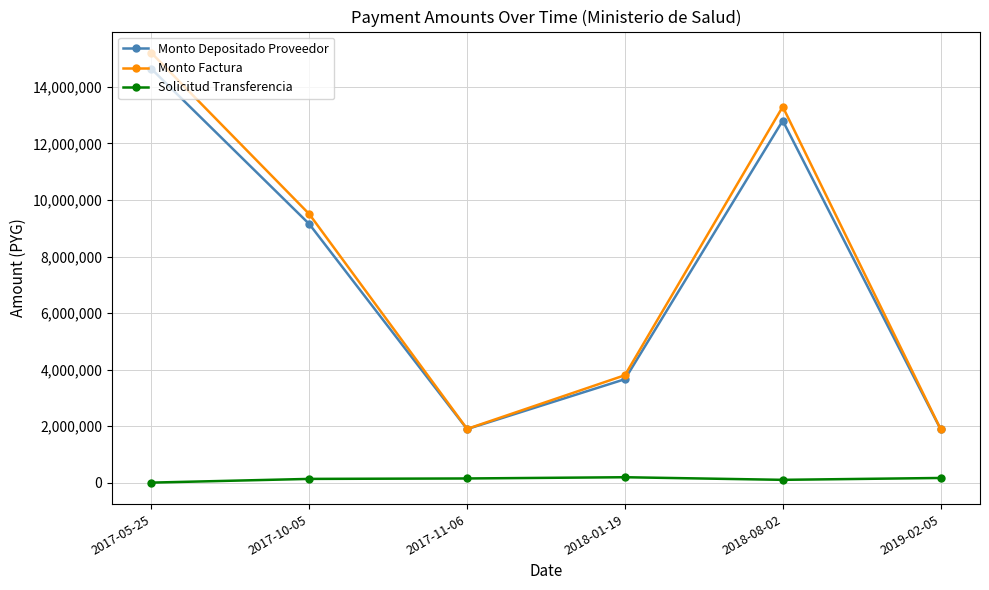

What is the difference between the second highest and minimum values in the Monto Depositado Proveedor series?

10914107